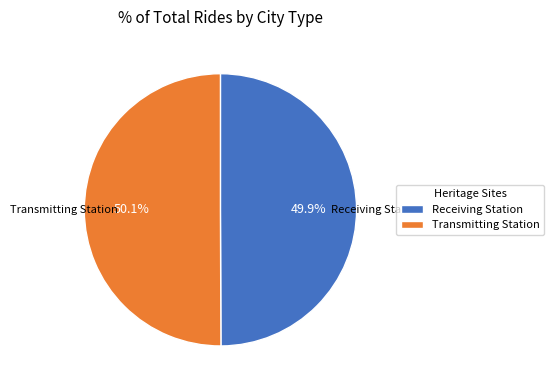

What is the ratio of the value at Receiving Station to the value at Transmitting Station?

1.0